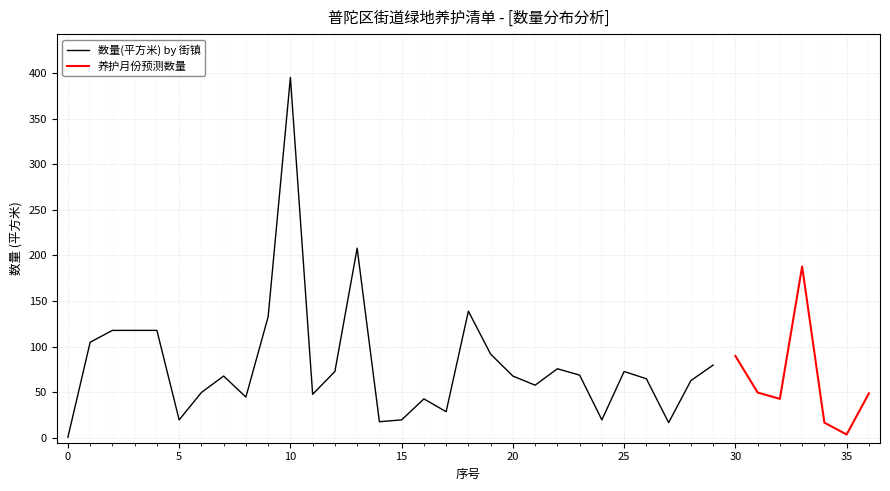

How many lines are shown in the chart?

2